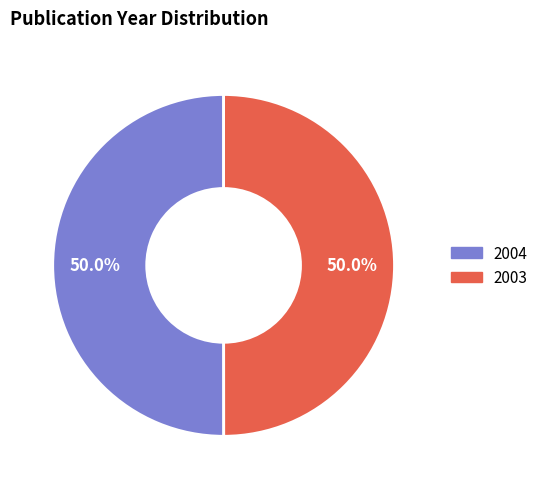

What is the total percentage of 2003 and 2004?

100.0%